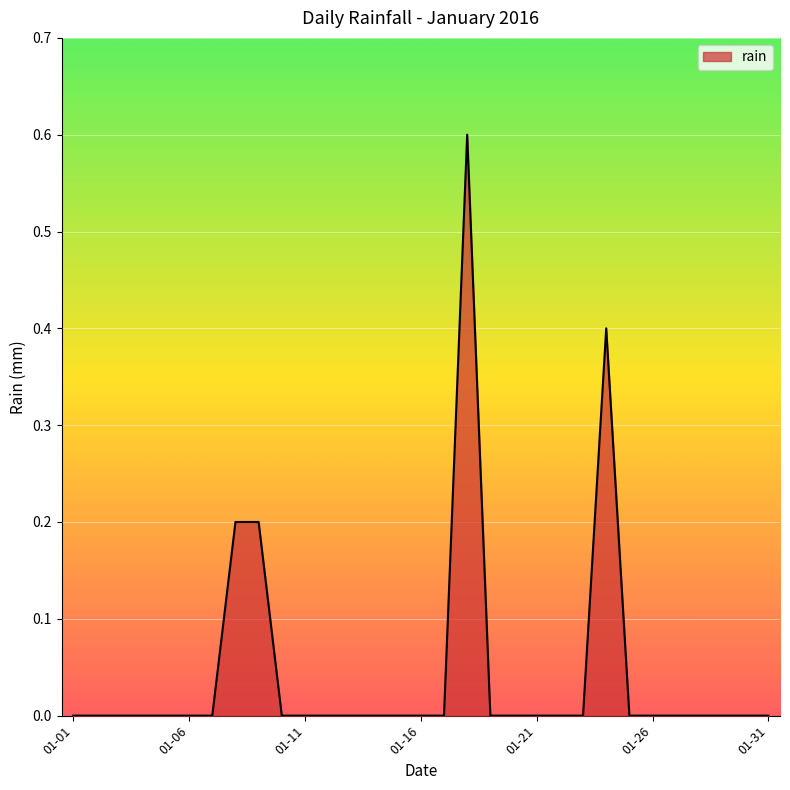

How many lines are shown in the chart?

1